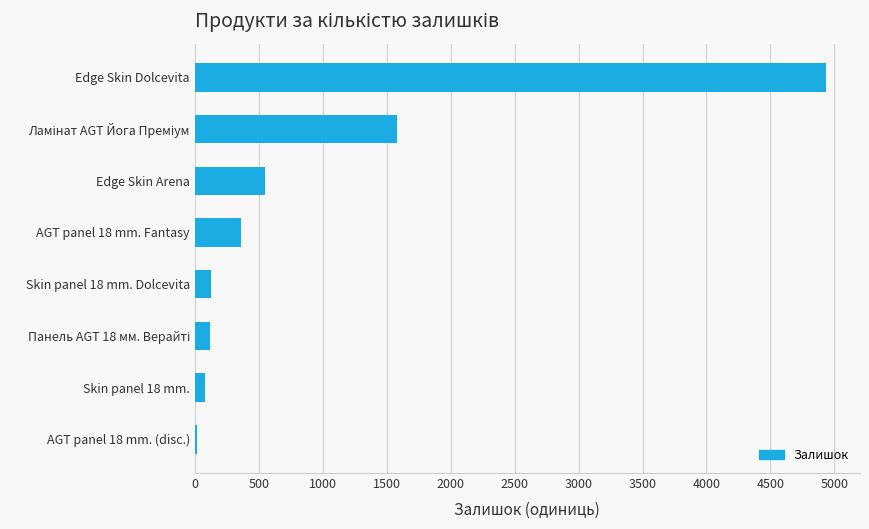

What is the sum of all values?

7764